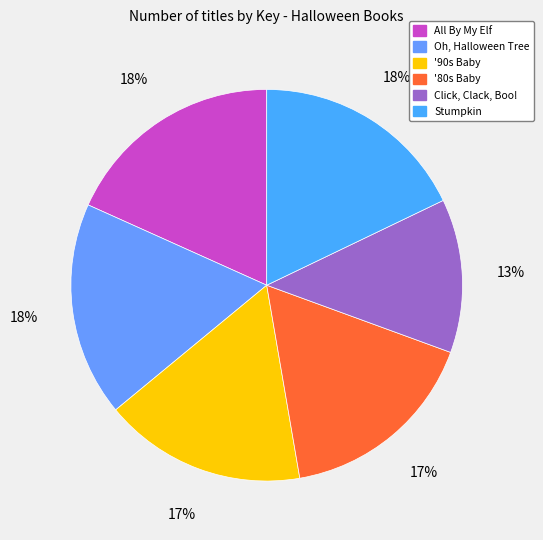

Approximately how many times larger is the value at Oh, Halloween Tree compared to Click, Clack, Boo!?

1.4